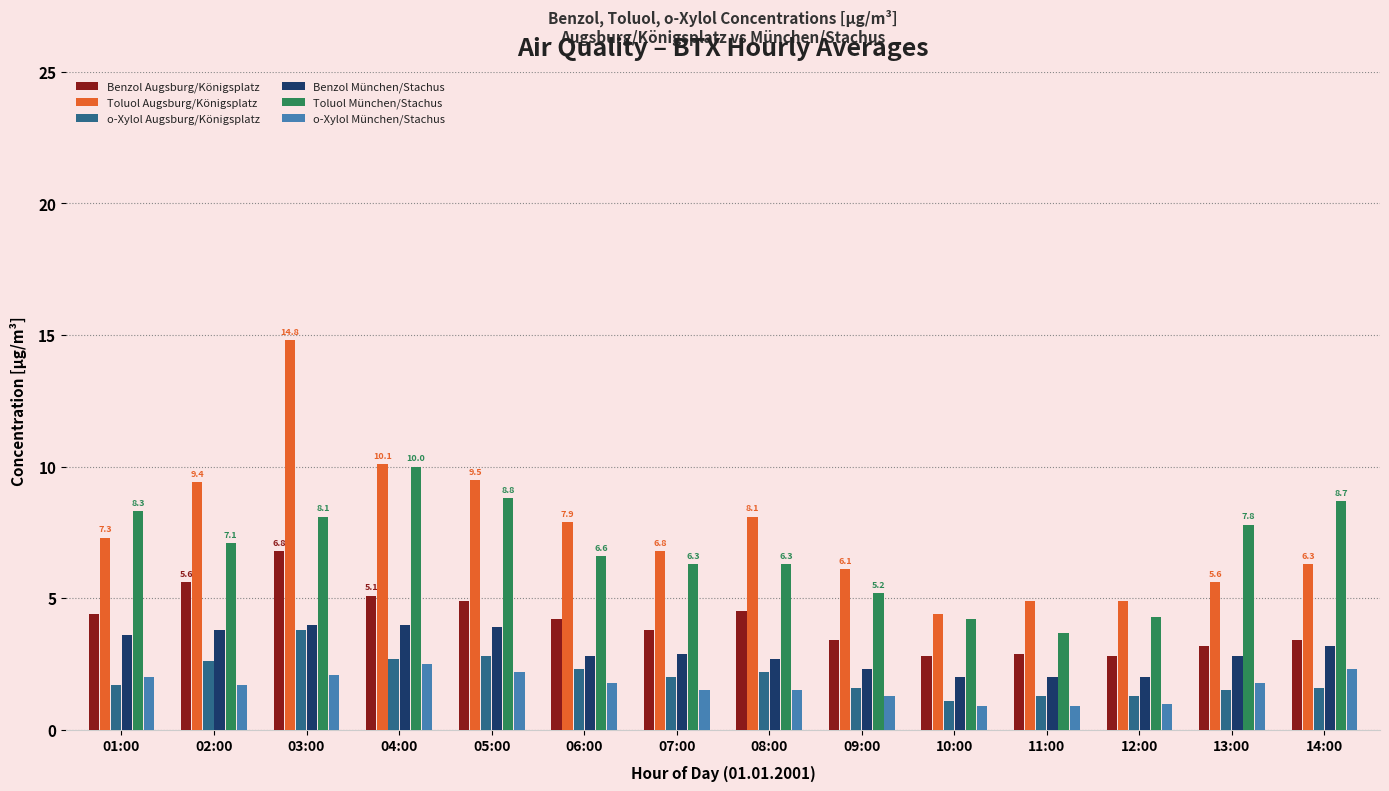

Which series has the largest total across all categories?

Toluol Augsburg/Königsplatz